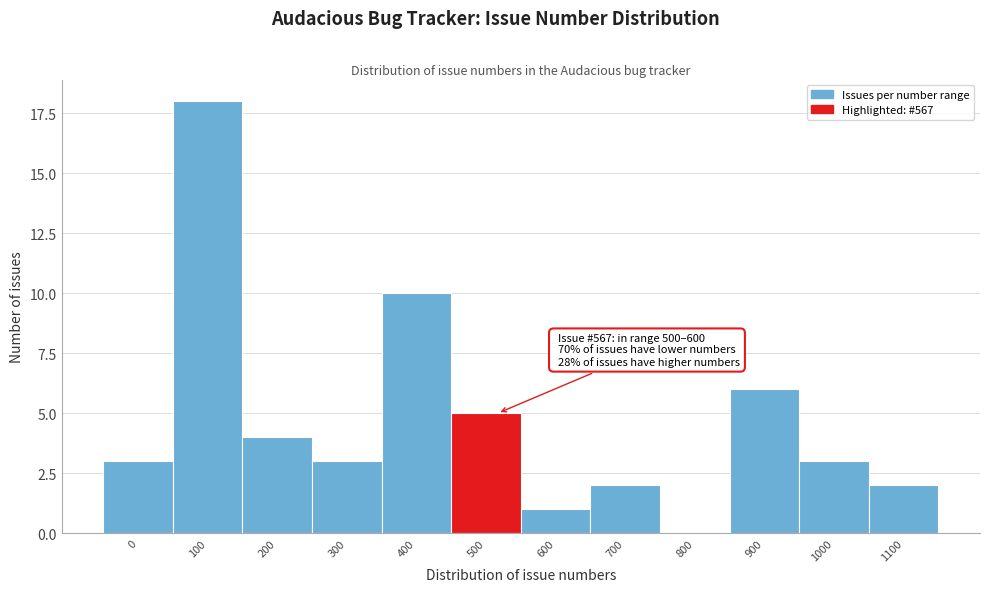

Reading left to right, what are all the values shown in this chart?

0=3	100=18	200=4	300=3	400=10	500=5	600=1	700=2	800=0	900=6	1000=3	1100=2